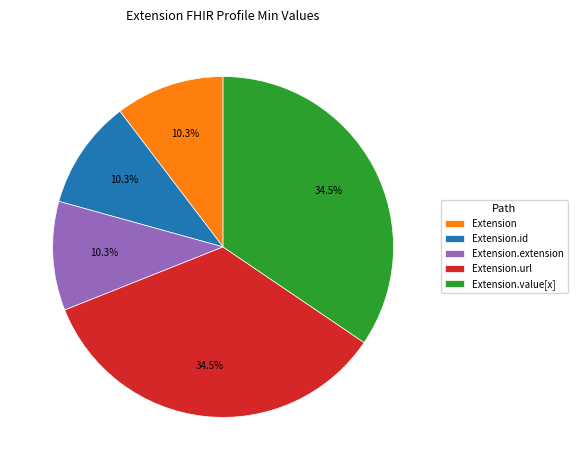

True or false: Extension.url accounts for 63% of the total.

False